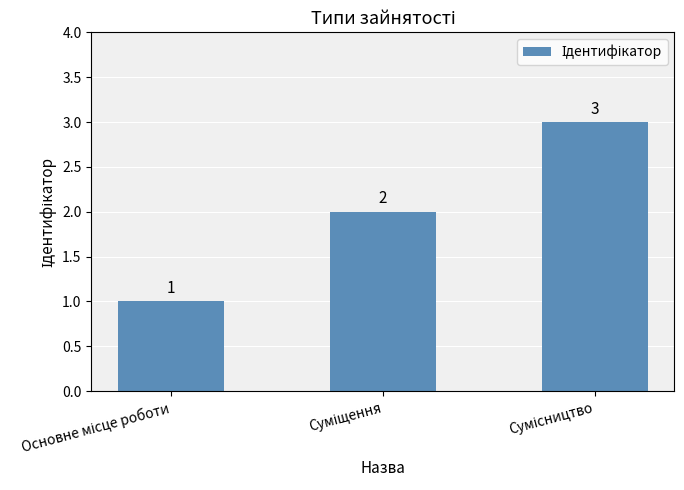

What is the maximum value shown in the chart?

3